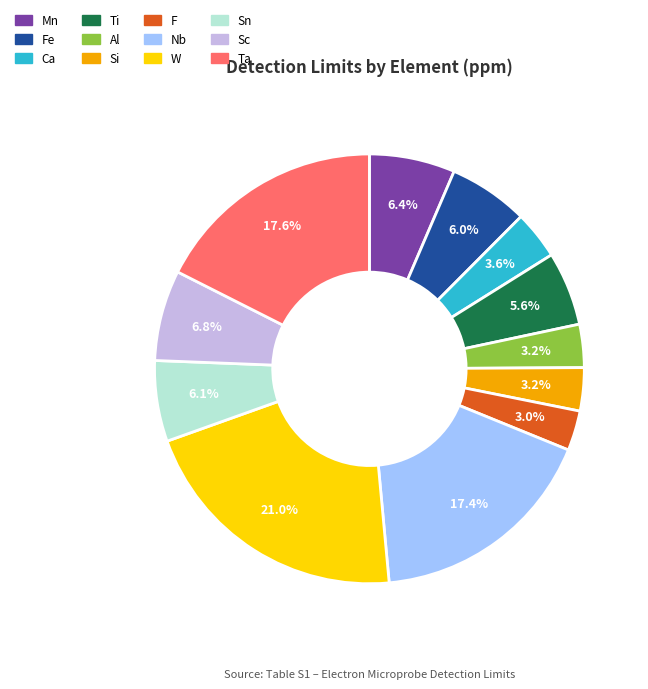

Is there a majority slice in this chart?

No